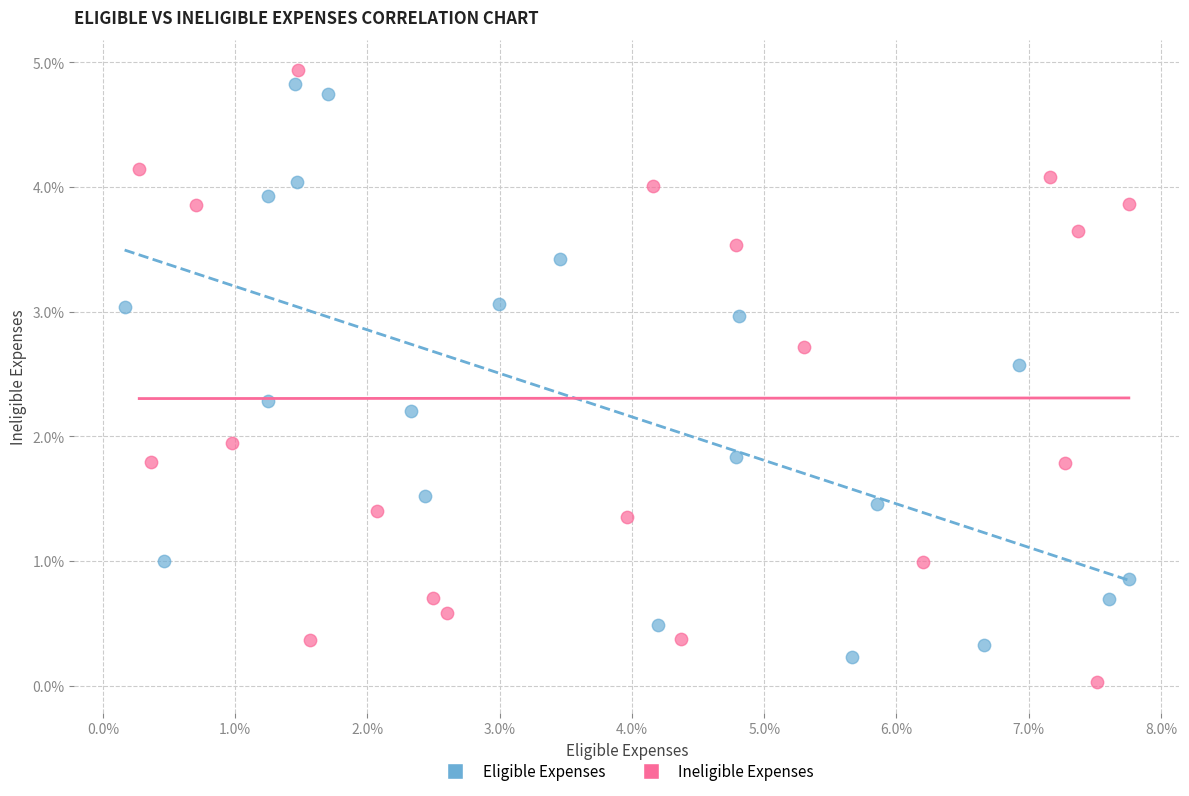

Which series has the largest Y range (max minus min)?

Ineligible Expenses